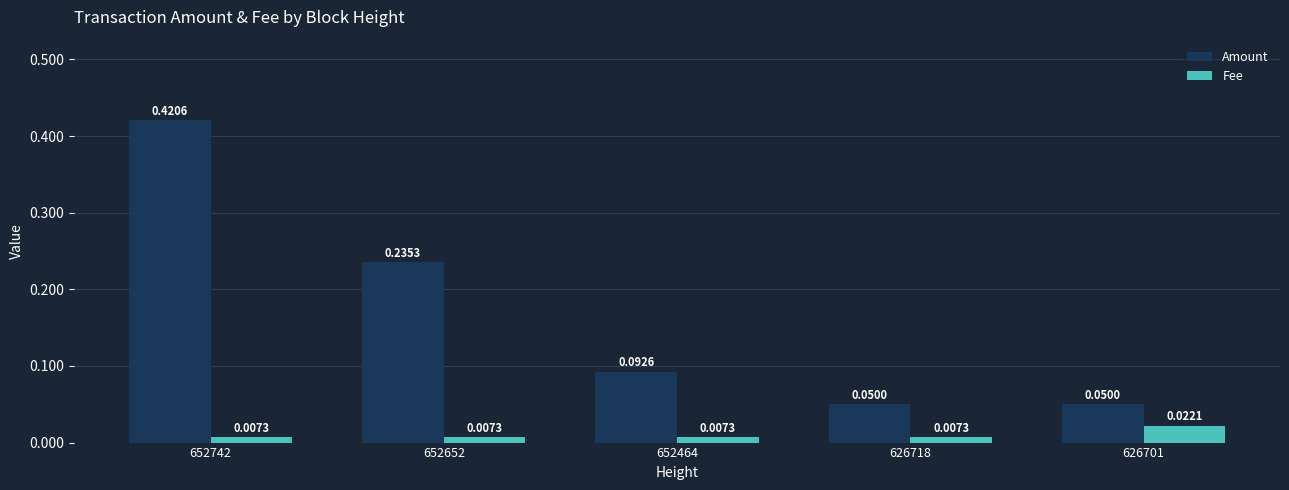

What are all the series names shown in the legend?

Amount, Fee